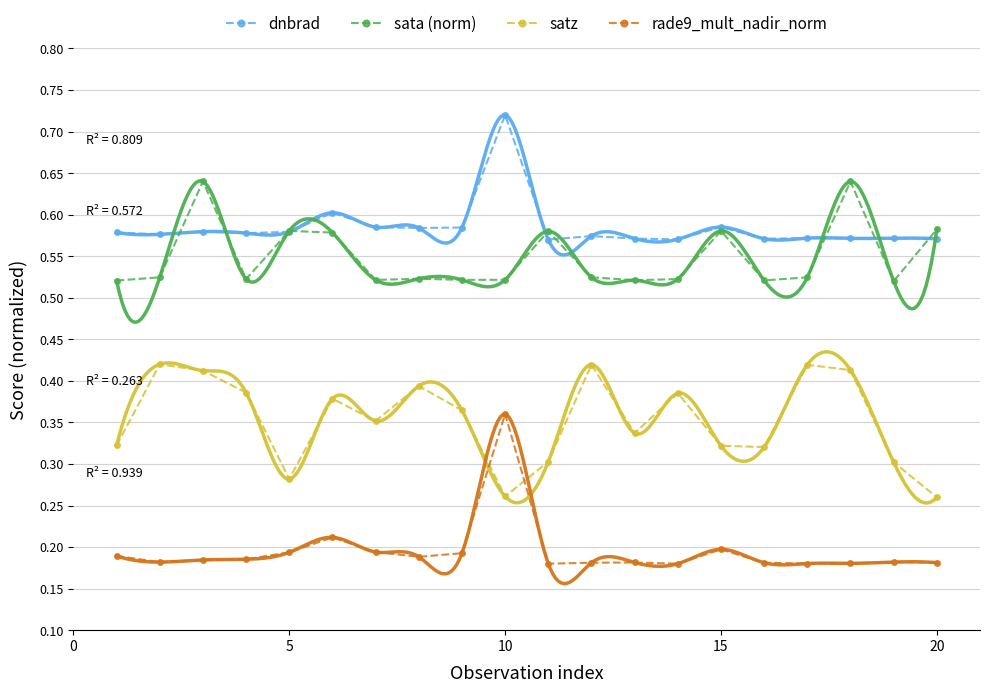

Is it true that sata (norm) equals 1.0 at 5?

False